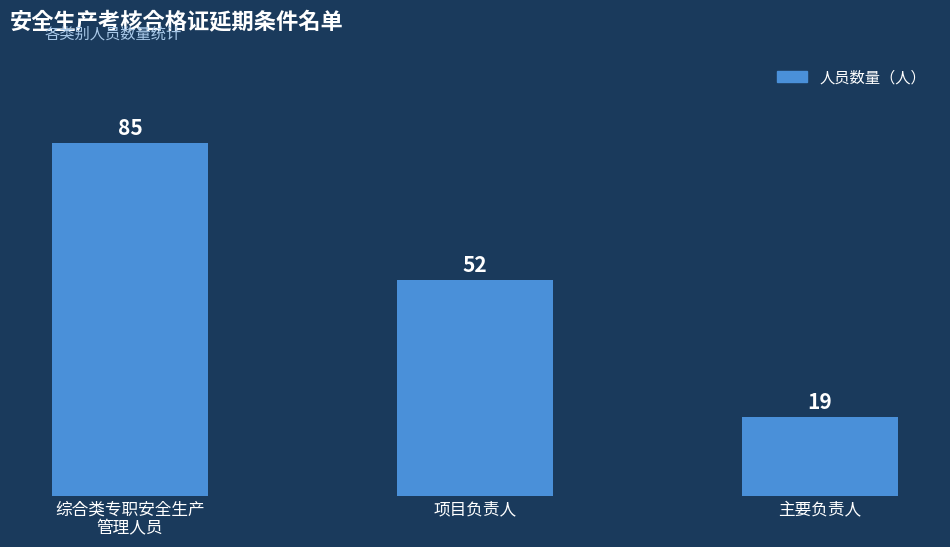

What position from the left is 综合类专职安全生产
管理人员?

1